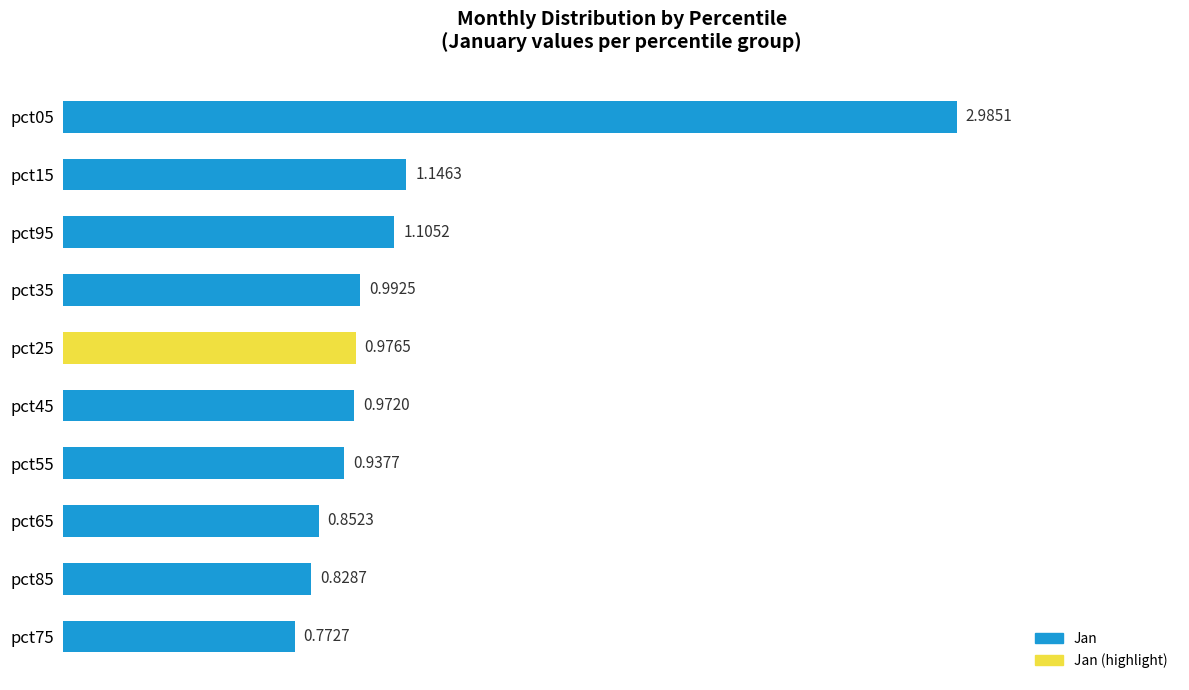

Which has a higher value, pct75 or pct15?

pct15